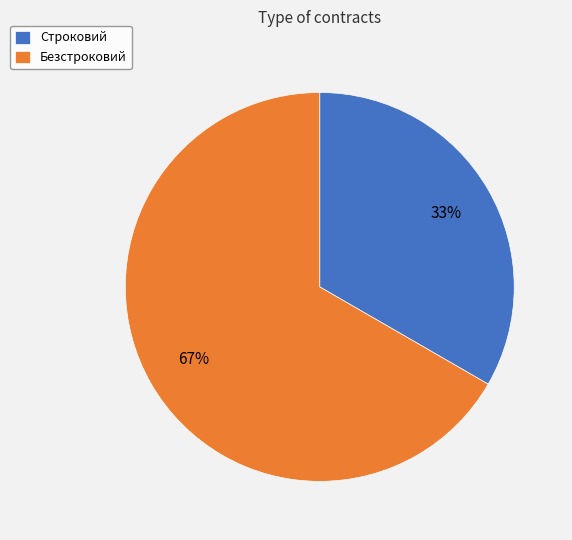

To the nearest percent, what is the average slice percentage?

50%